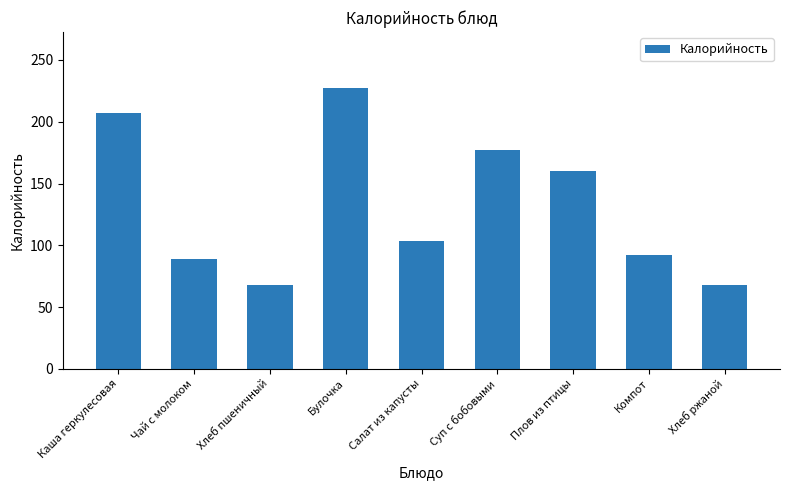

What is the minimum value shown in the chart?

67.8